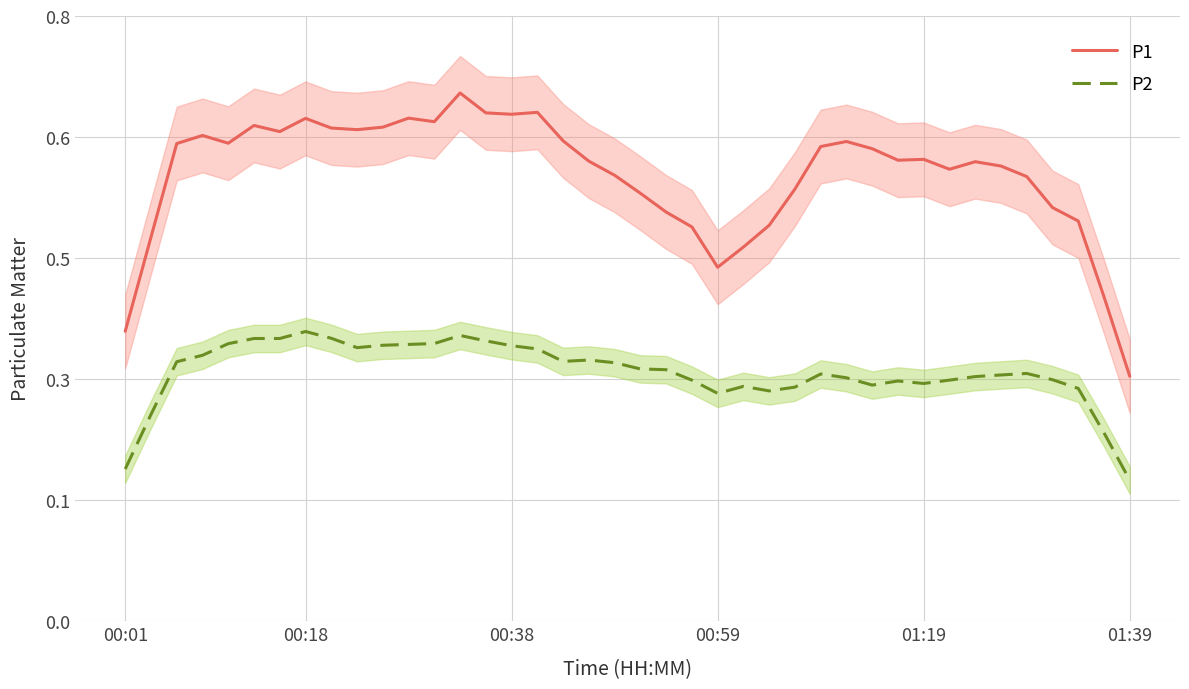

True or false: P1 and P2 cross at least once.

False